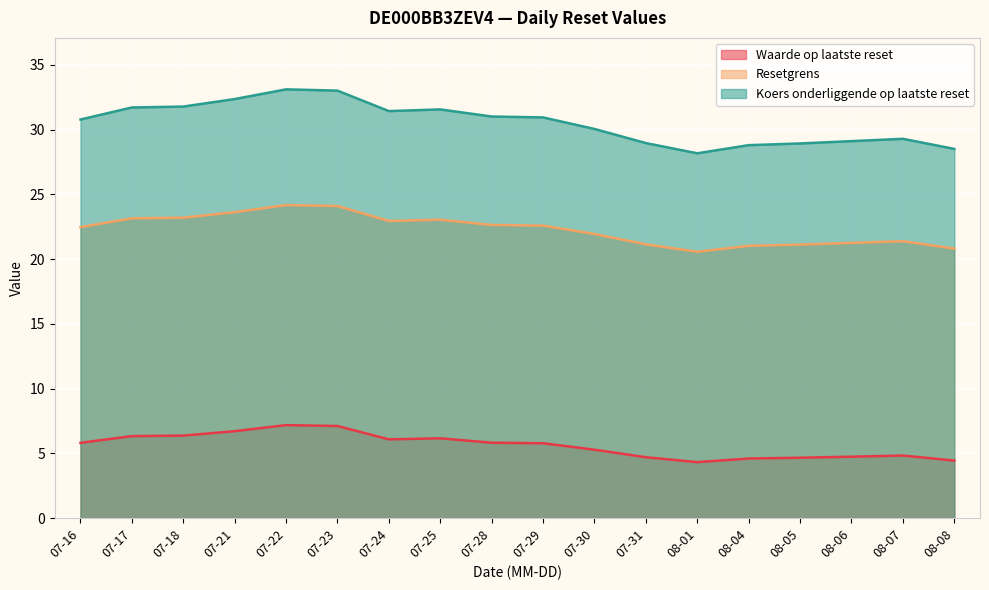

List the series in order of their overall mean, lowest first.

Waarde op laatste reset, Resetgrens, Koers onderliggende op laatste reset